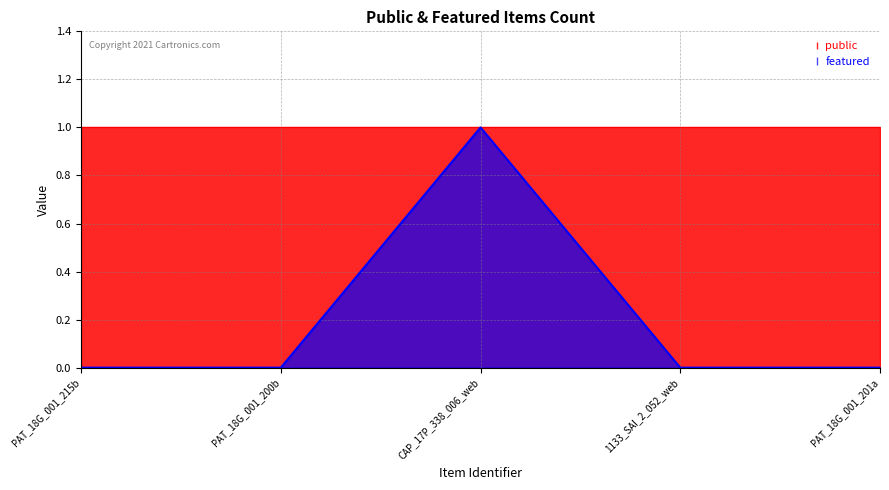

What position from the right is PAT_18G_001_201a?

1